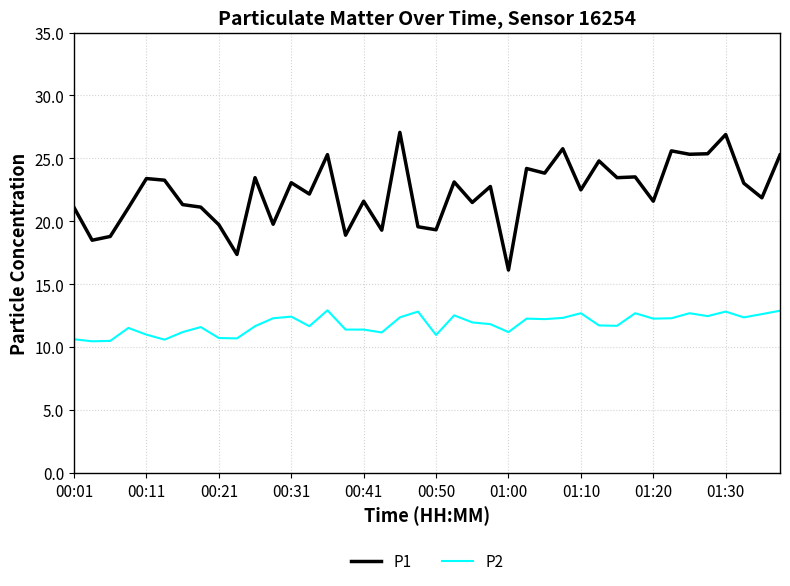

What is the difference between the maximum and minimum values in the P2 series?

2.5